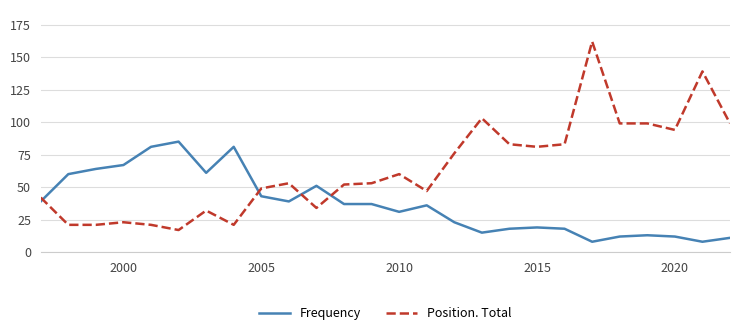

Rank the series by their average value, from highest to lowest.

Position. Total, Frequency